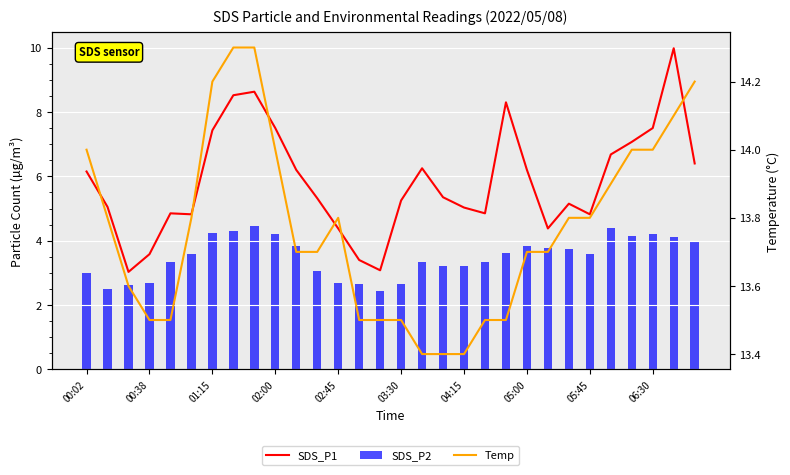

What are all the series names shown in the legend?

SDS_P1, SDS_P2, Temp